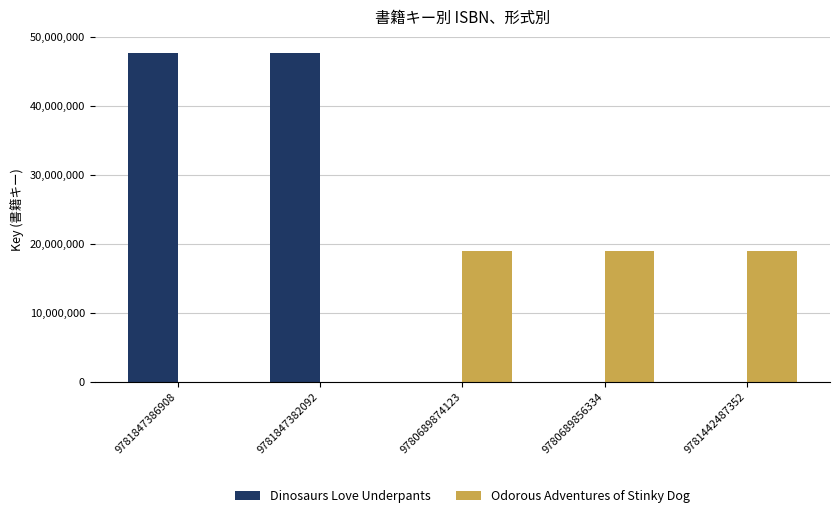

How many Dinosaurs Love Underpants values are between 0 and 47649735?

5